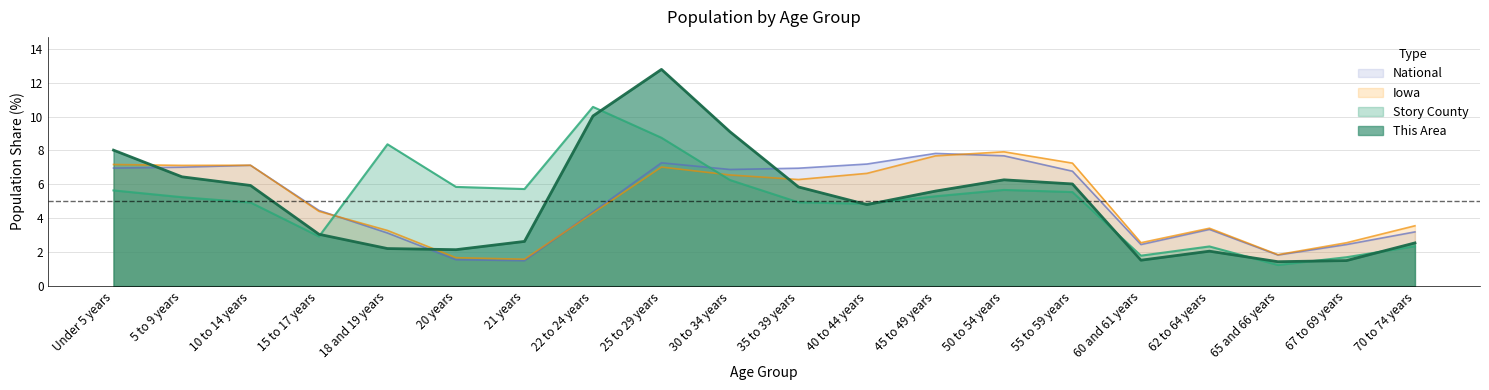

What are all the series names shown in the legend?

National, Iowa, Story County, This Area